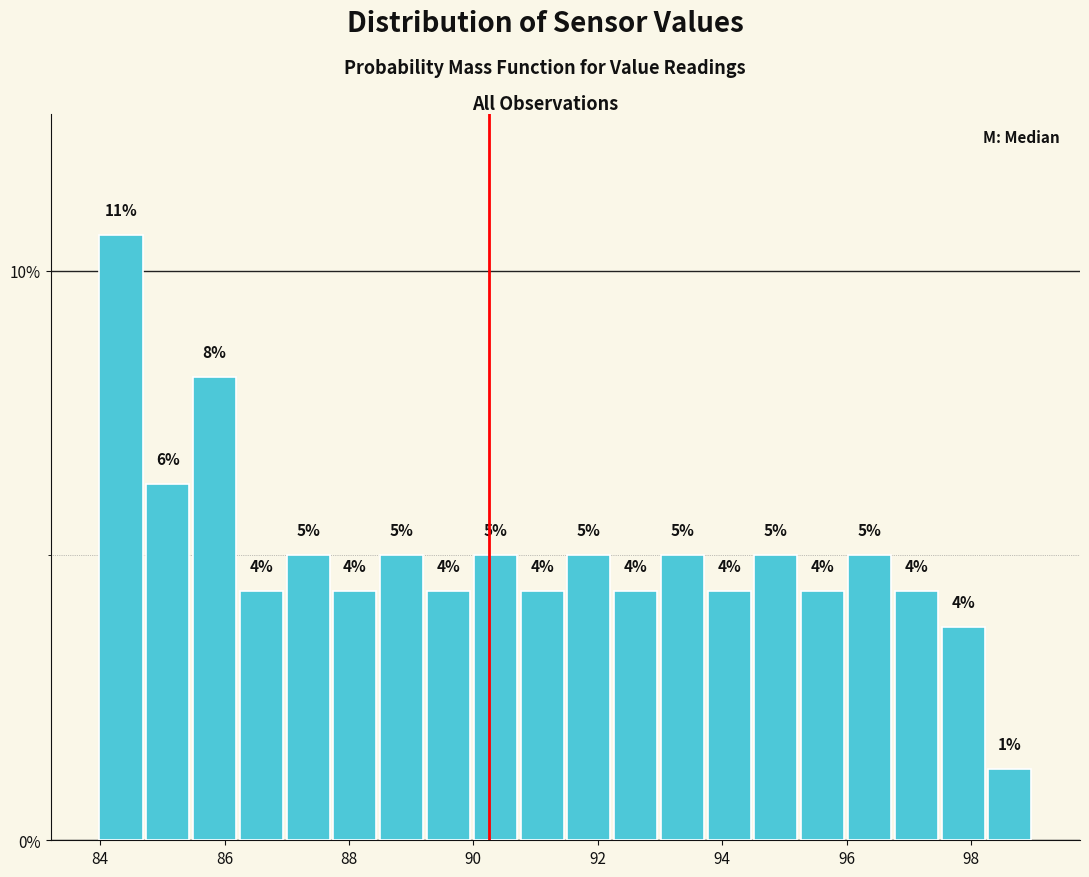

Around what value on the x-axis is the tallest bar? Give the approximate position of its centre, as read against the axis.

84.4